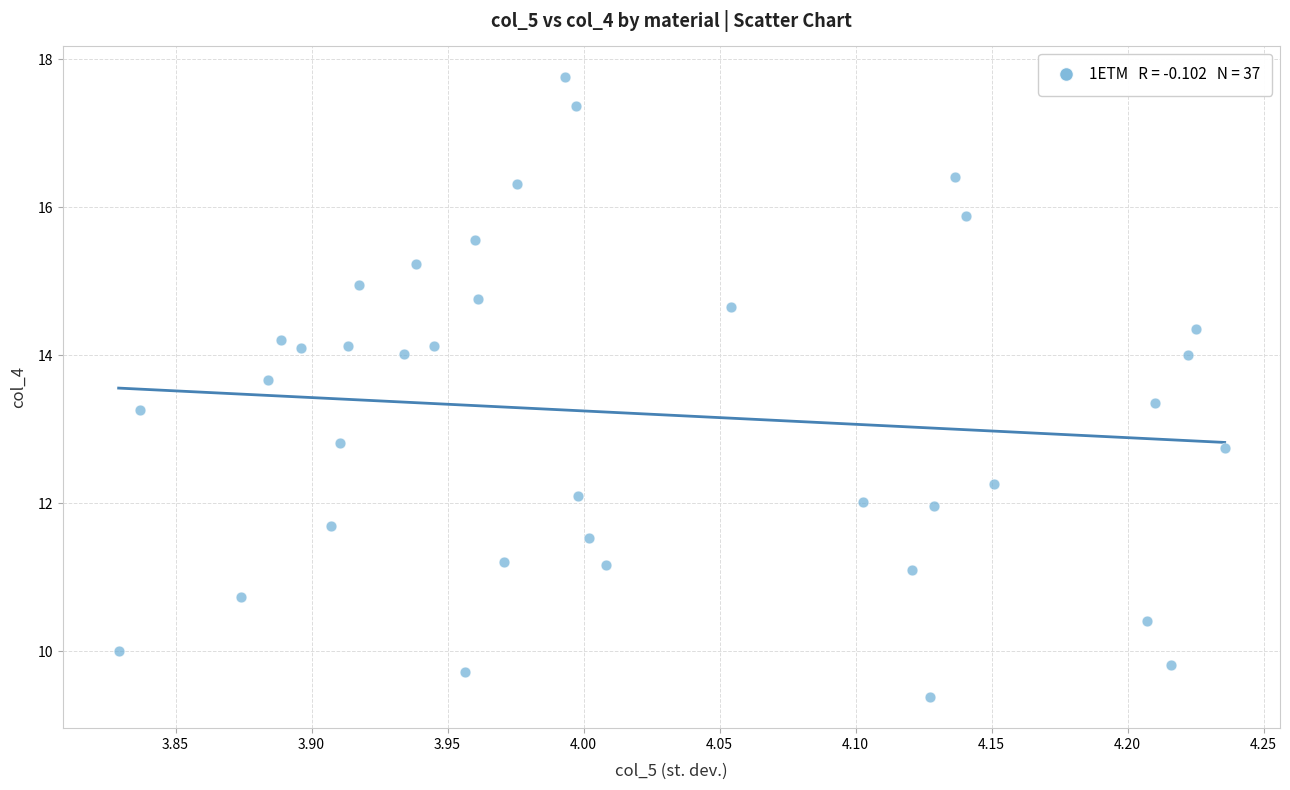

What is the range of X values (max minus min)?

0.4